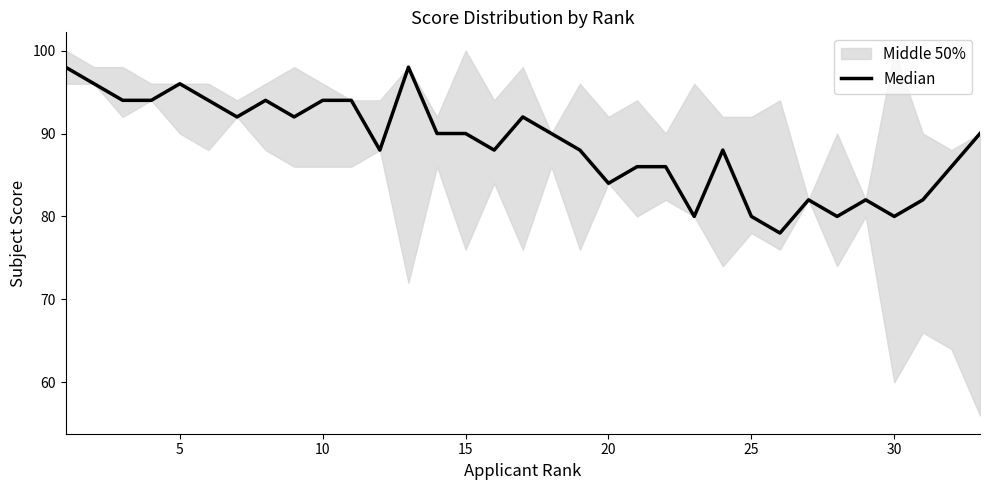

Reading left to right, extract all data points from this chart.

98	96	94	94	96	94	92	94	92	94	94	88	98	90	90	88	92	90	88	84	86	86	80	88	80	78	82	80	82	80	82	86	90